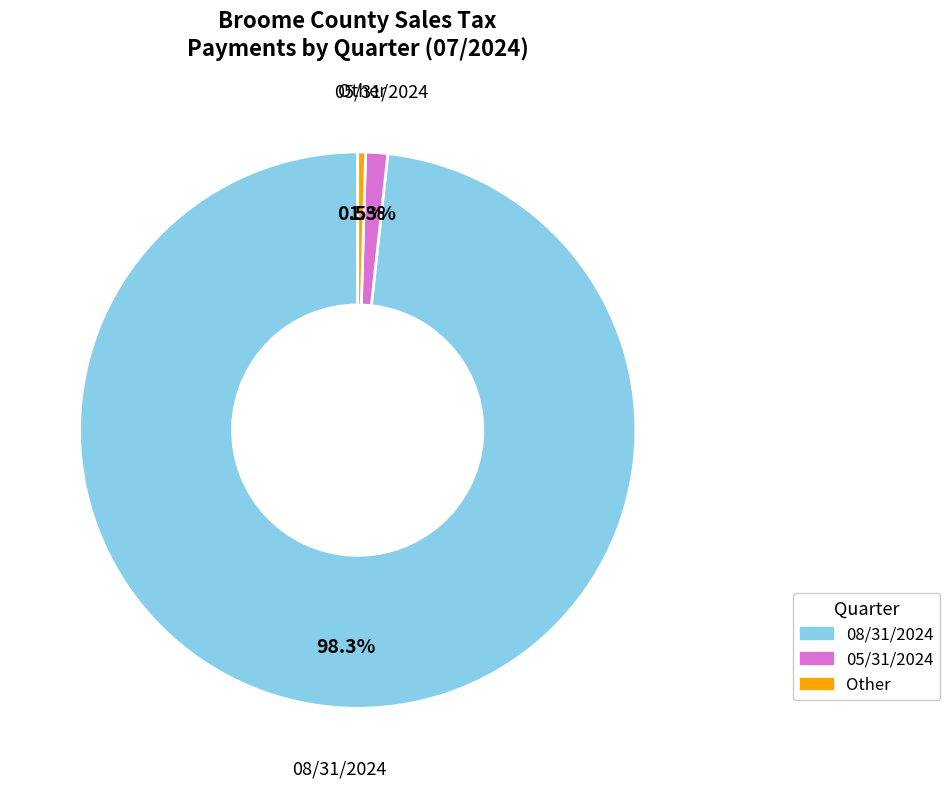

How many slices are in this pie chart?

3